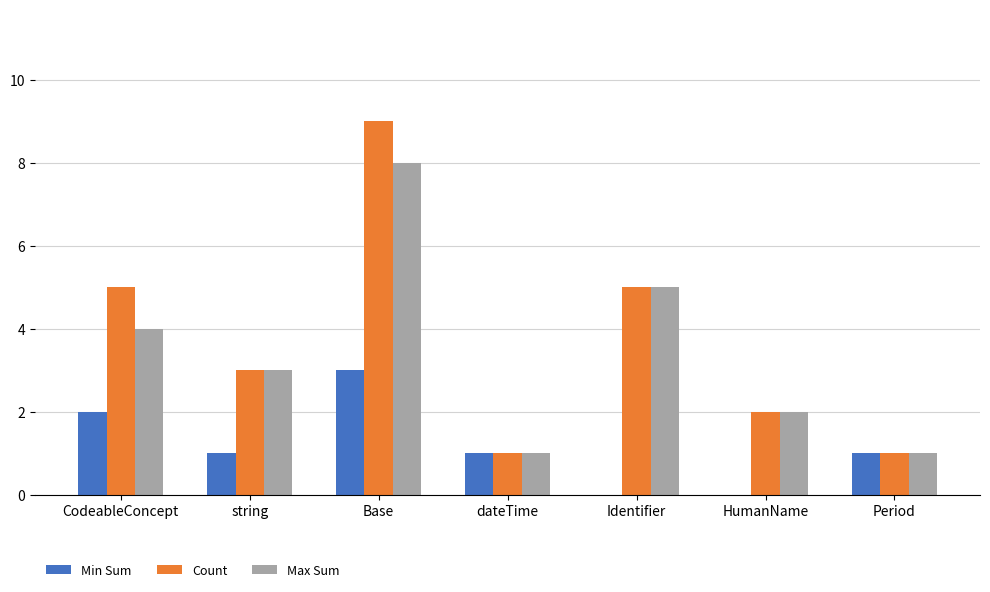

Which series changed the most between CodeableConcept and Period?

Count